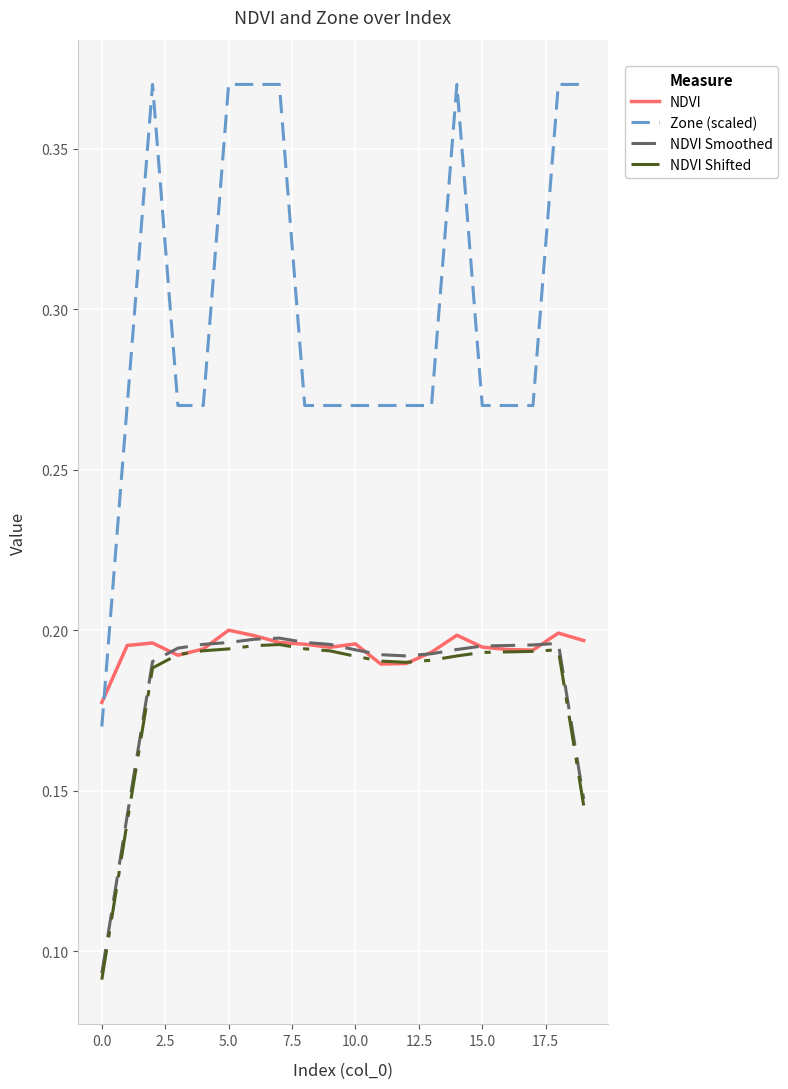

Which series has the largest range (max minus min)?

Zone (scaled)